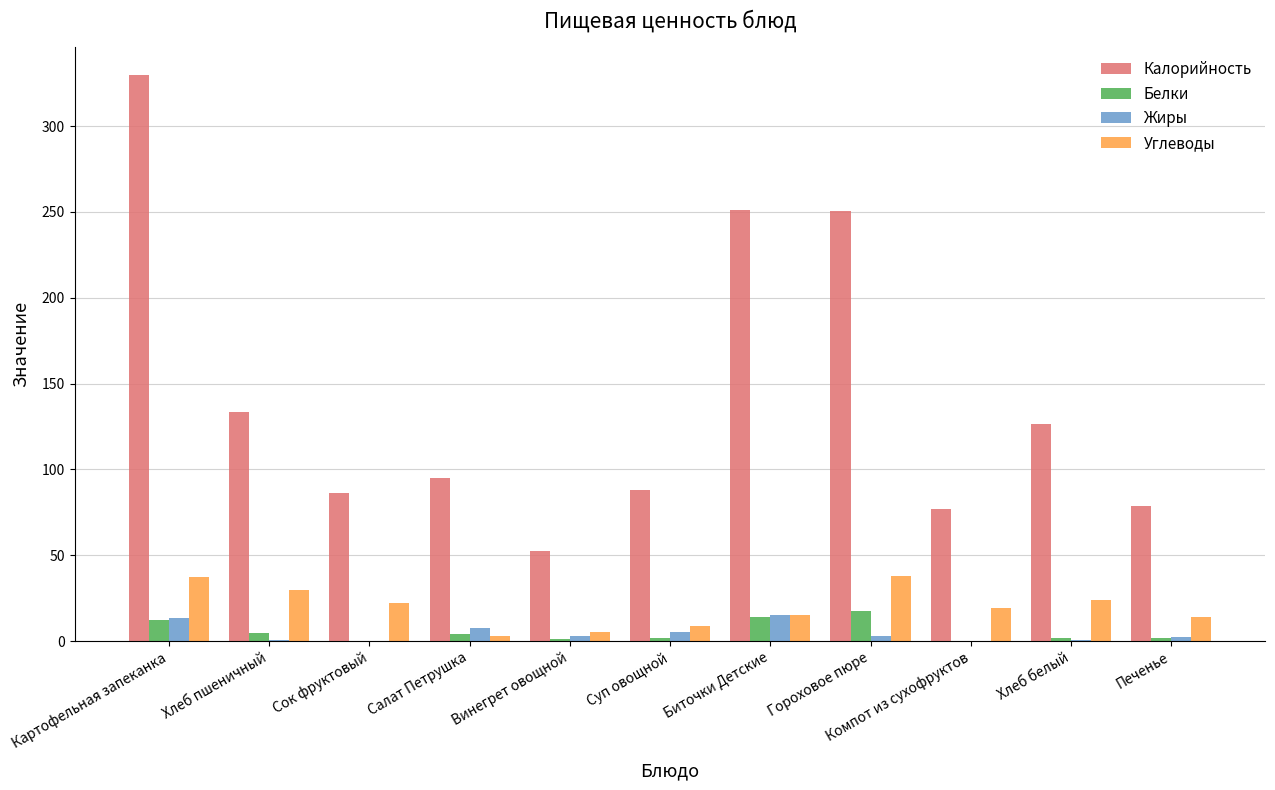

Between Сок фруктовый and Биточки Детские, which series saw the biggest shift?

Калорийность